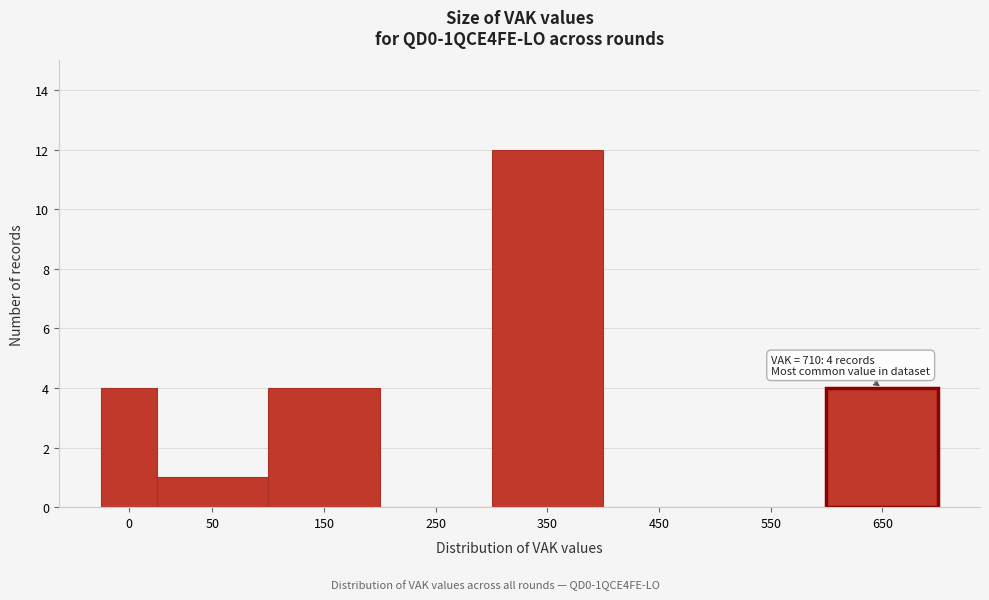

Reading left to right, list all the values displayed in this chart.

0=4	50=1	150=4	250=0	350=12	450=0	550=0	650=4